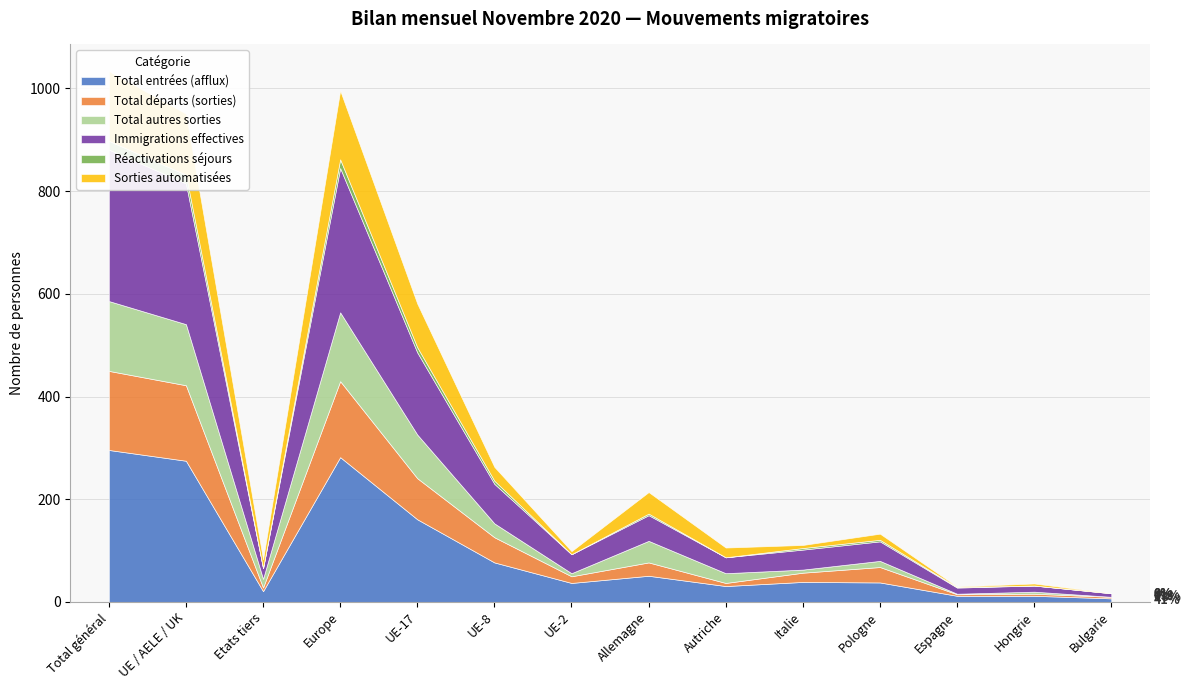

What is the maximum value for Immigrations effectives?

295